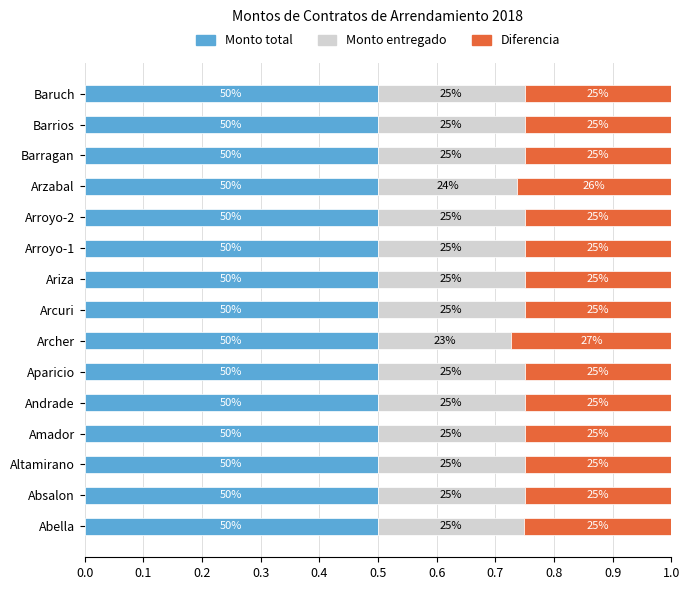

What are all the series names shown in the legend?

Monto total, Monto entregado, Diferencia